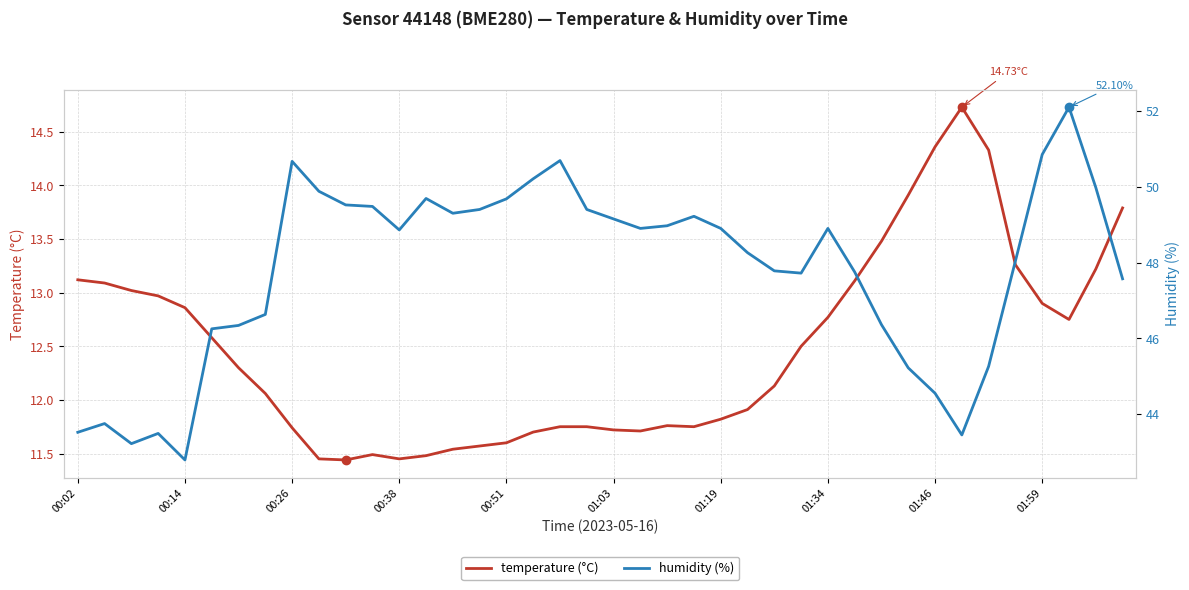

Which category has the lowest value across all series?

10